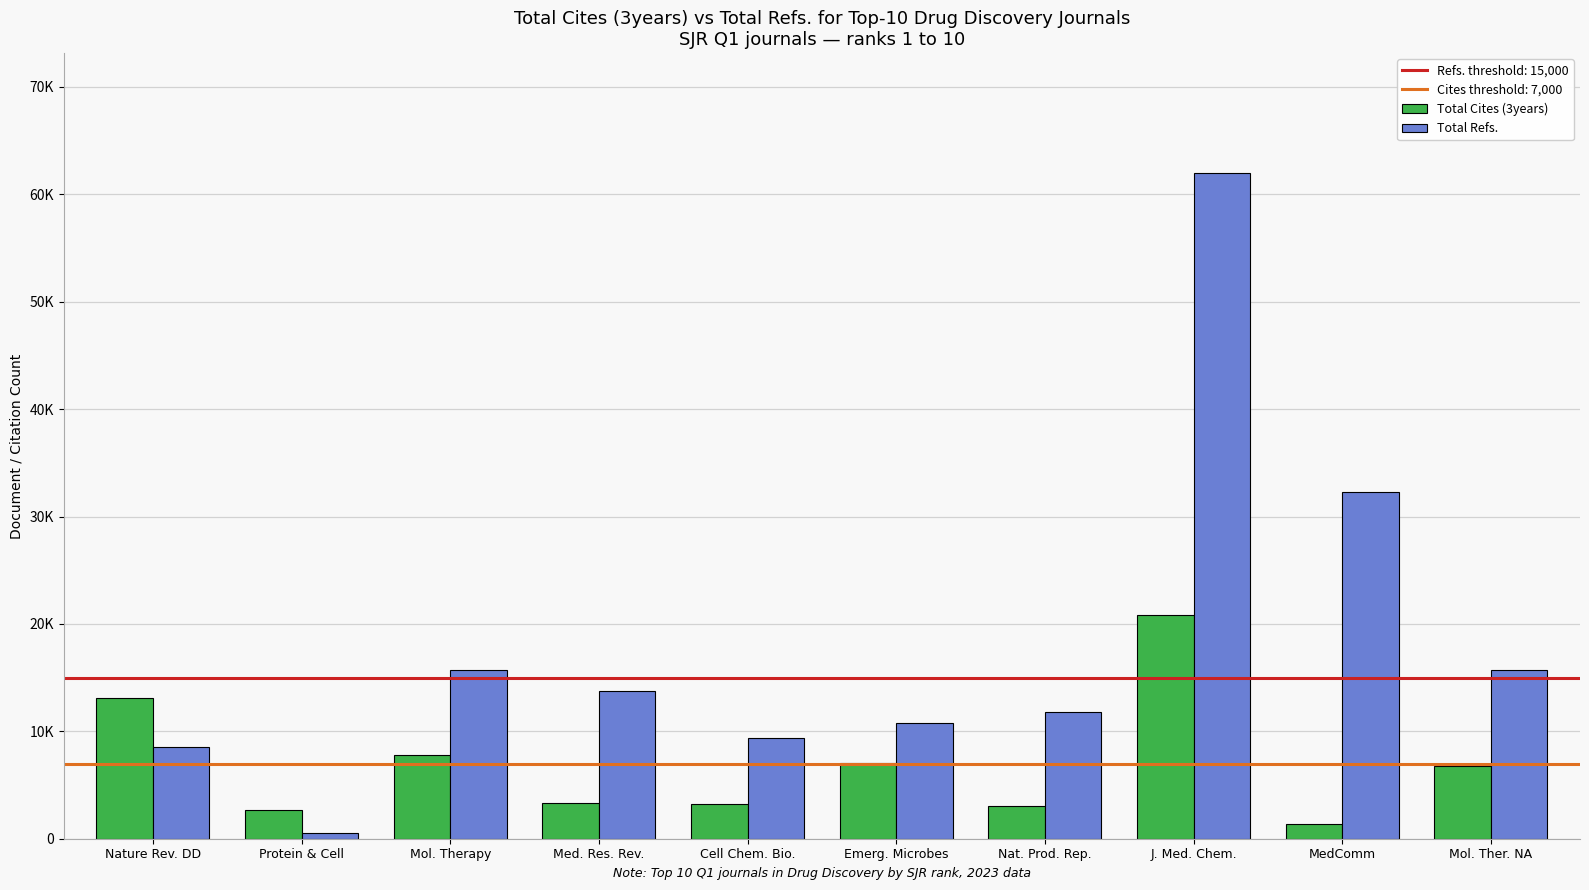

At which category is the sum across all series the highest?

J. Med. Chem.